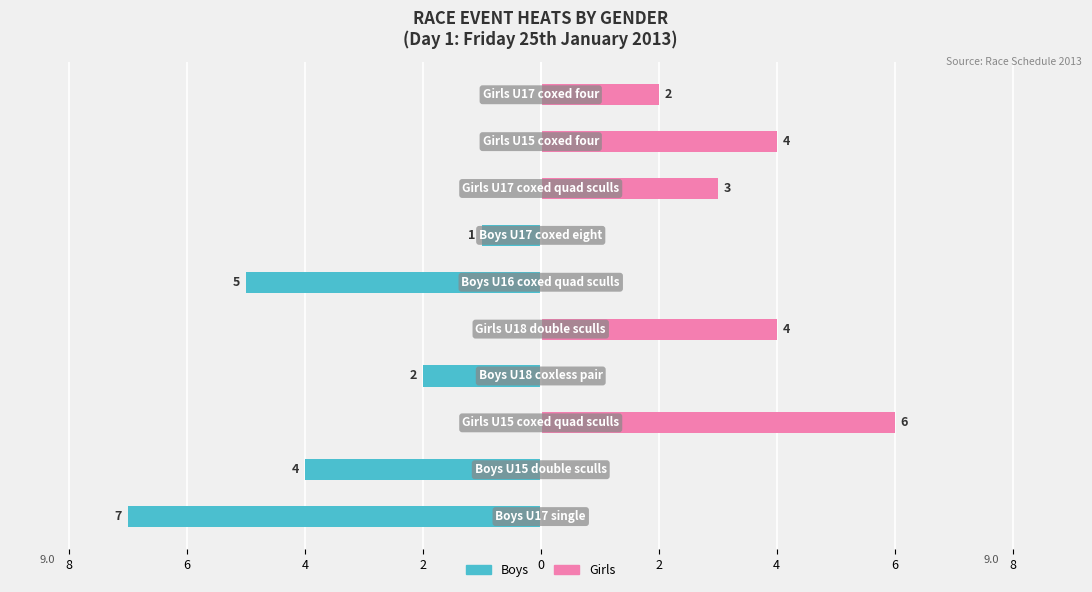

The value of Girls at 2 is 0. True or false?

True